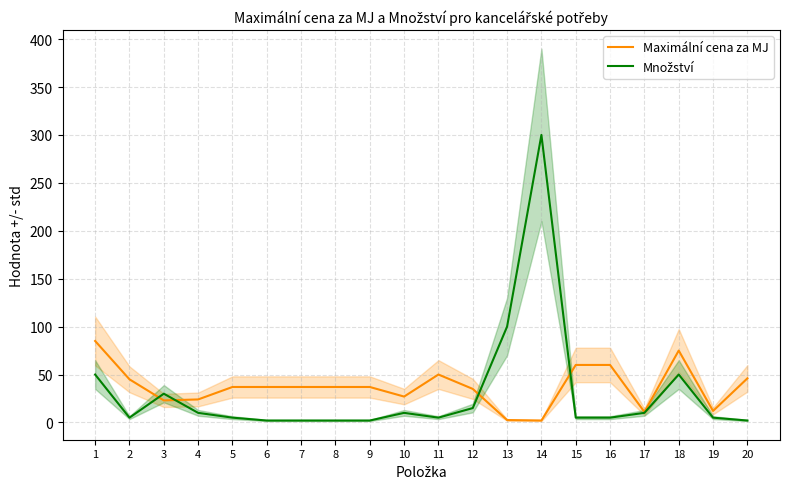

Is this an area chart (filled region under the line)?

No